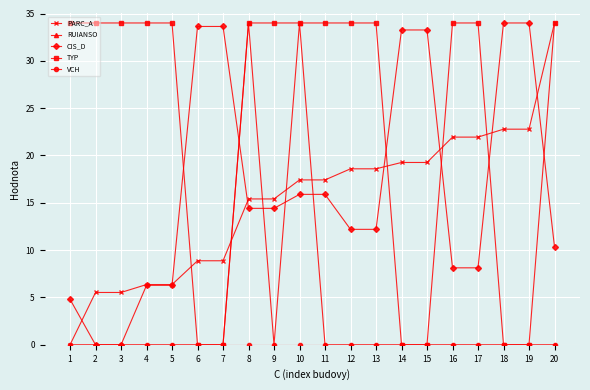

How many lines are shown in the chart?

5